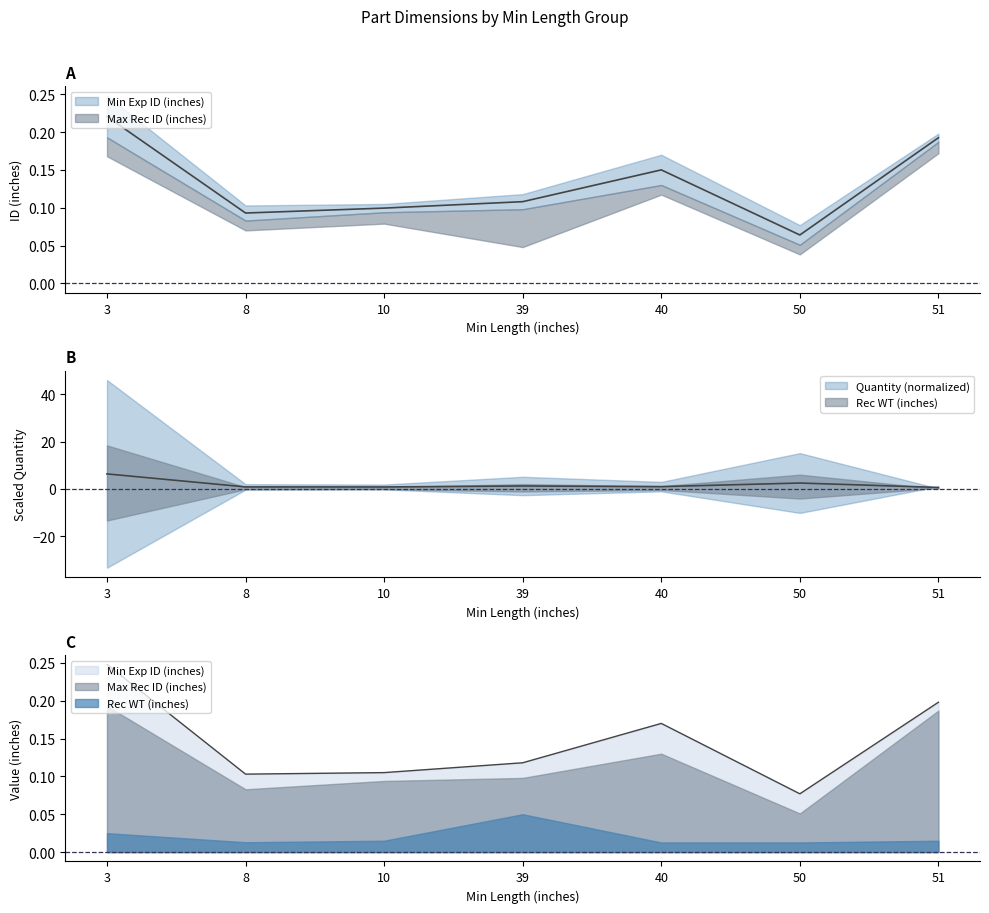

What is the value of the Max Rec ID (inches) point at the 4th from the left?

0.1